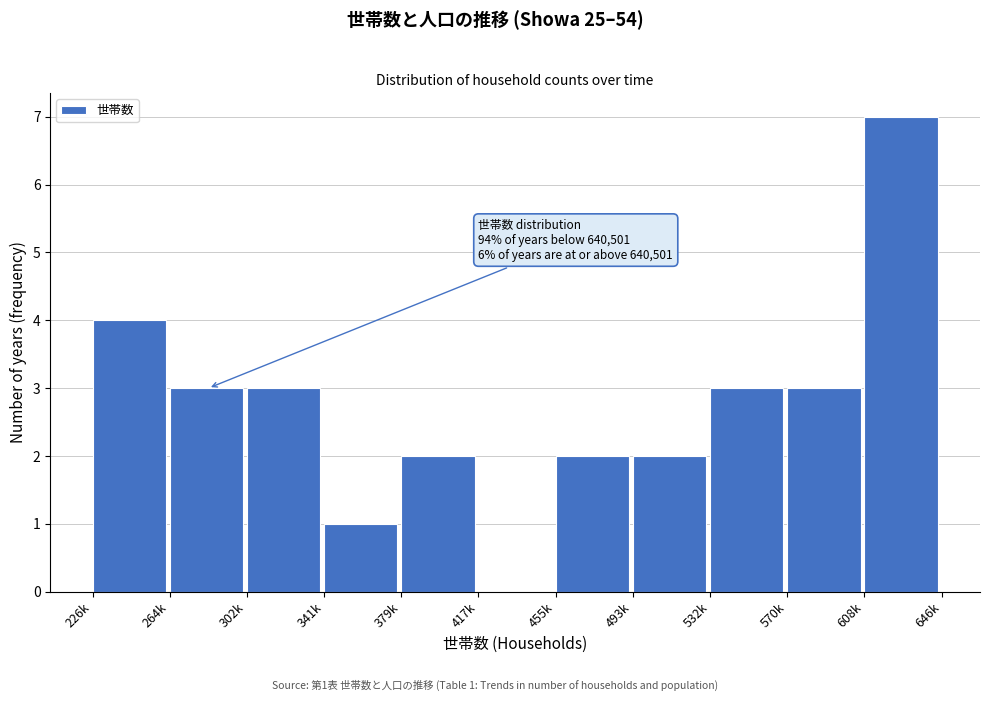

Reading right to left, extract all data points from this chart.

608k=7	570k=3	532k=3	493k=2	455k=2	417k=0	379k=2	341k=1	302k=3	264k=3	226k=4